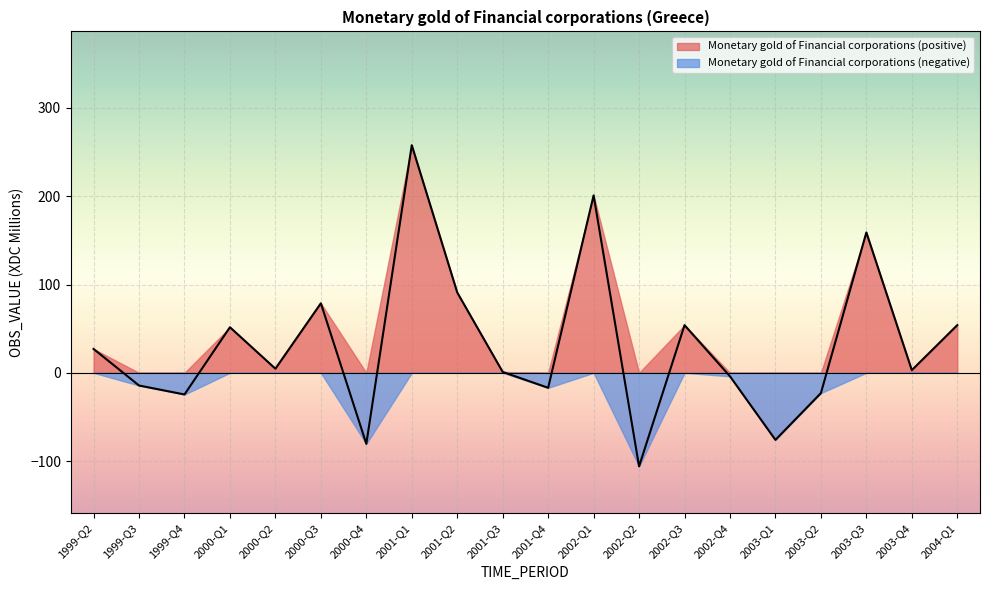

How many negative values are there?

8